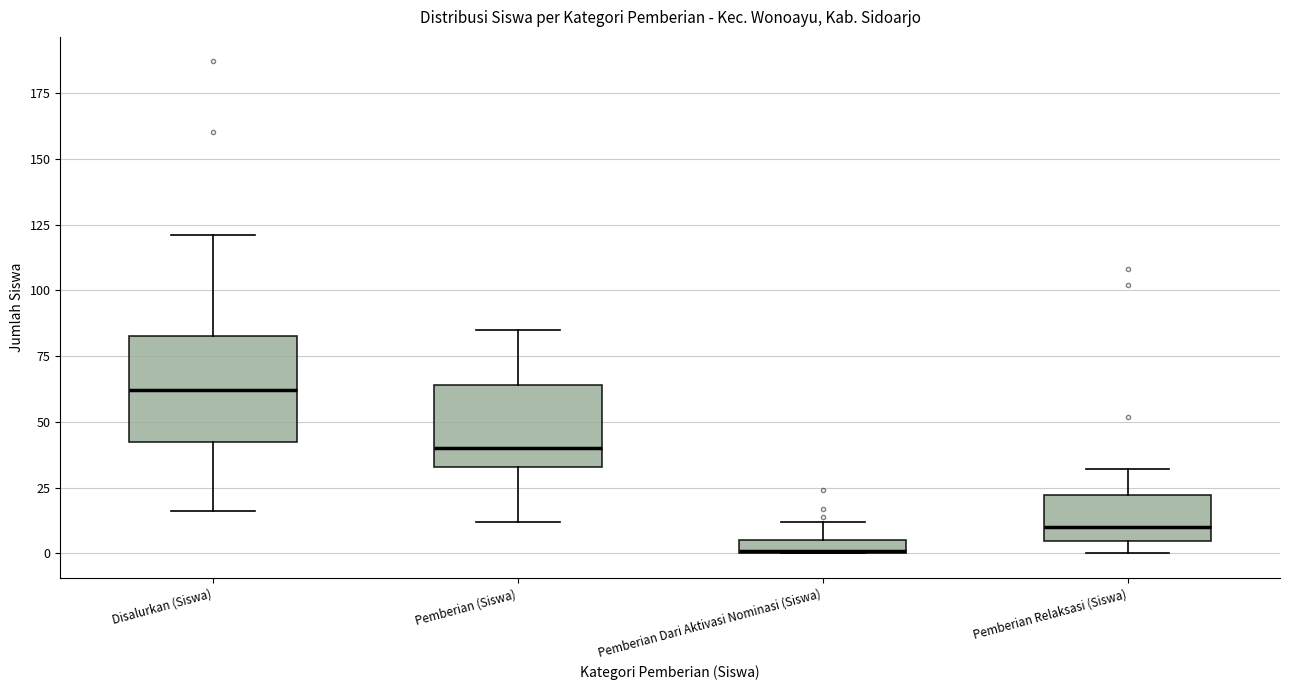

Where does the median line of the box for Pemberian Relaksasi (Siswa) sit on the y-axis? The values are not printed on the chart, so give them approximately, as read against the axis.

10